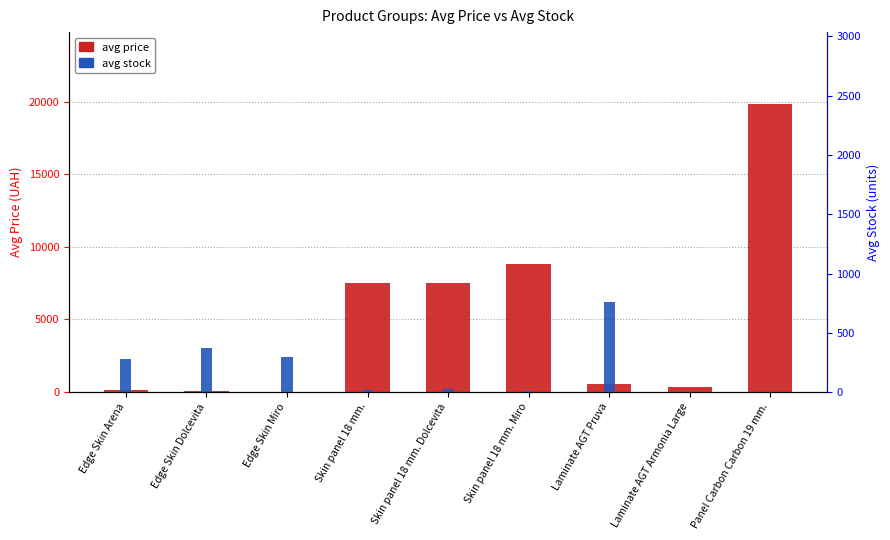

True or false: avg stock has a value of 600.6 at Edge Skin Dolcevita.

False